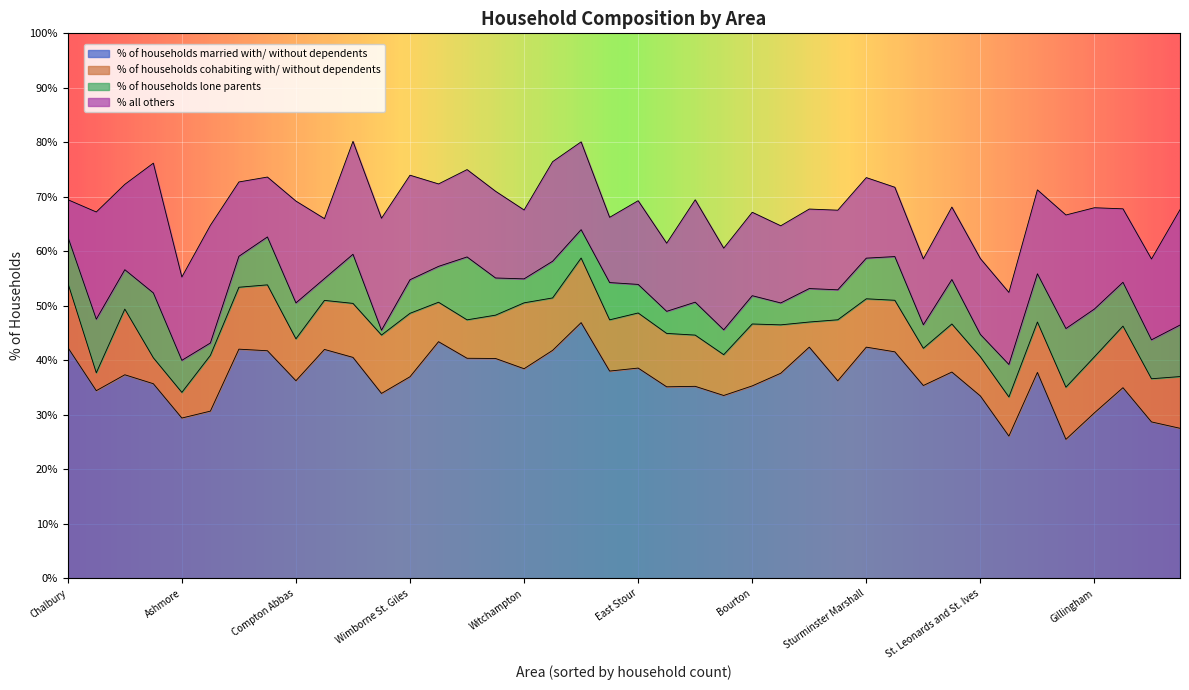

True or false: % of households cohabiting with/ without dependents has more than 0 points higher than both neighbors.

True